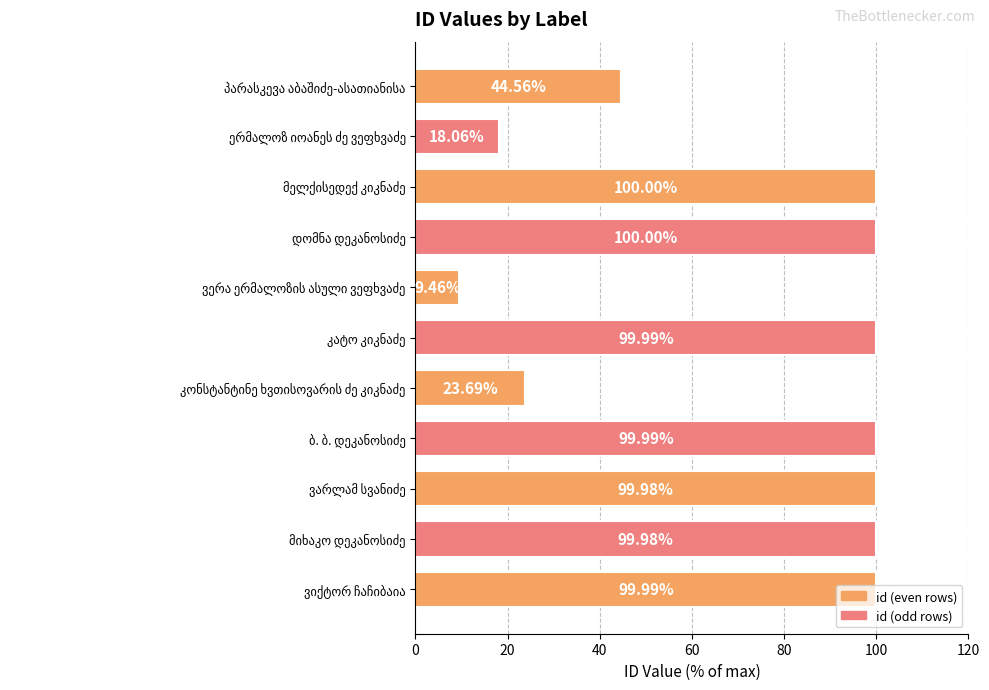

What is the difference between the maximum and minimum values?

90.5